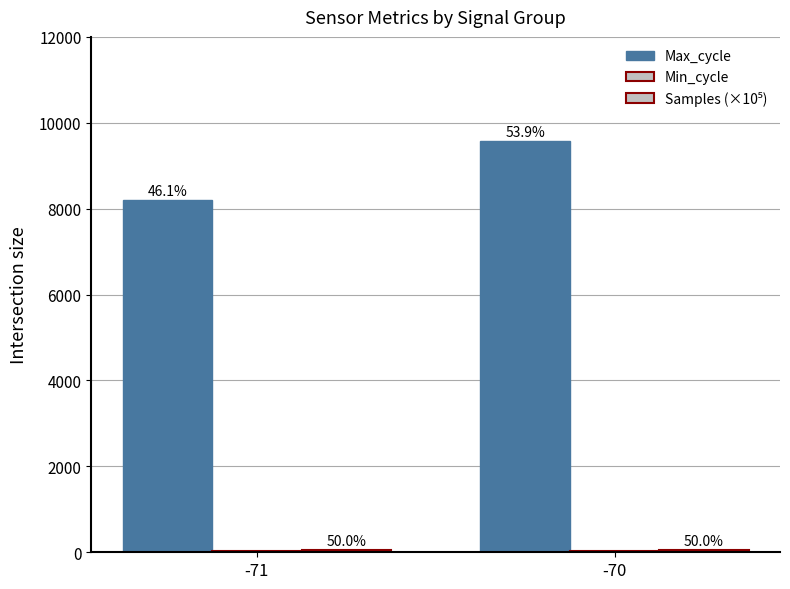

How many bars are there in total?

6